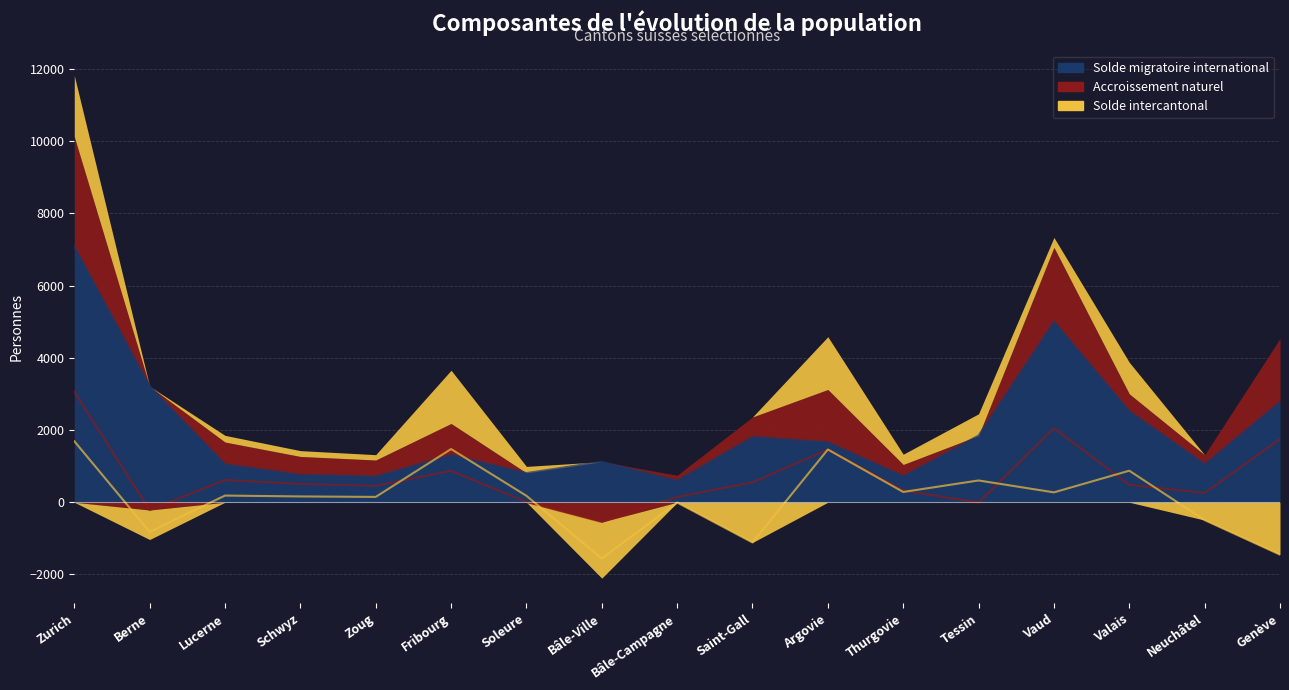

At Neuchâtel, list the series in order from smallest to largest.

Solde intercantonal, Accroissement naturel, Solde migratoire international